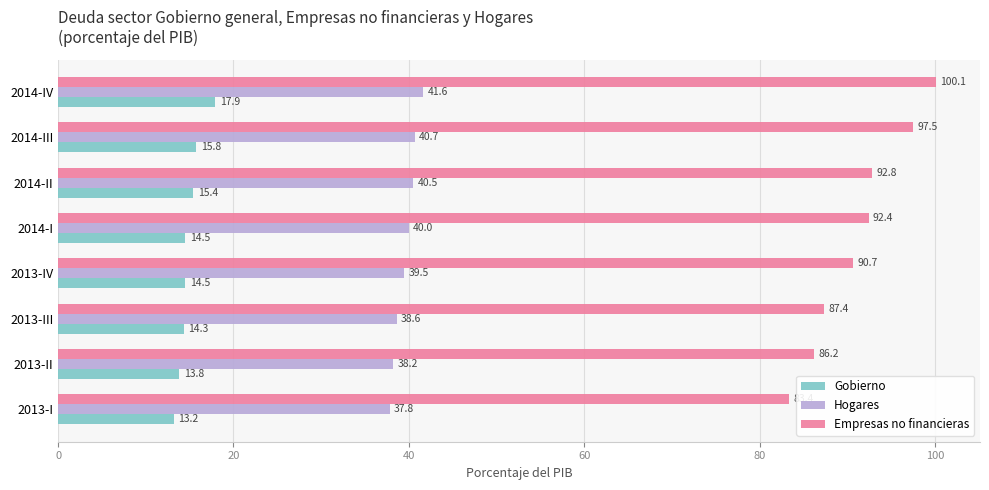

What is the minimum value for Empresas no financieras?

83.4